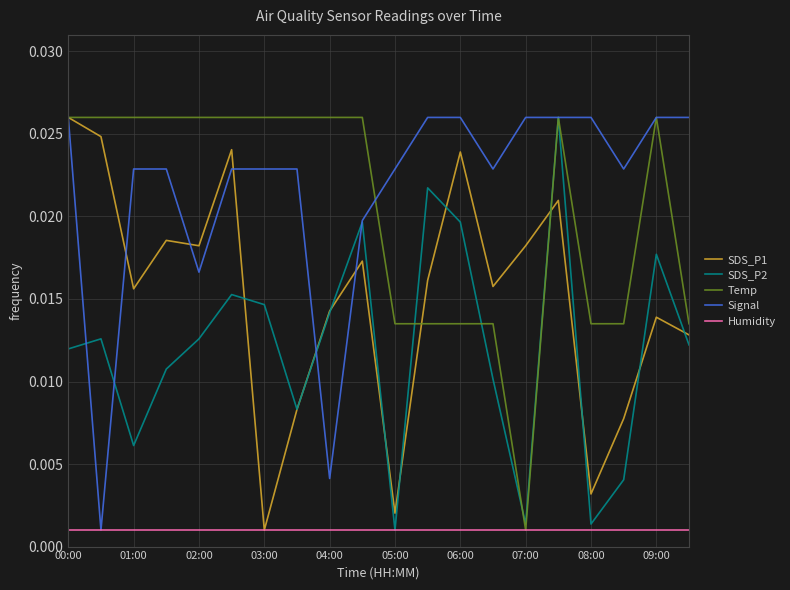

True or false: Humidity and SDS_P1 intersect in this chart.

False